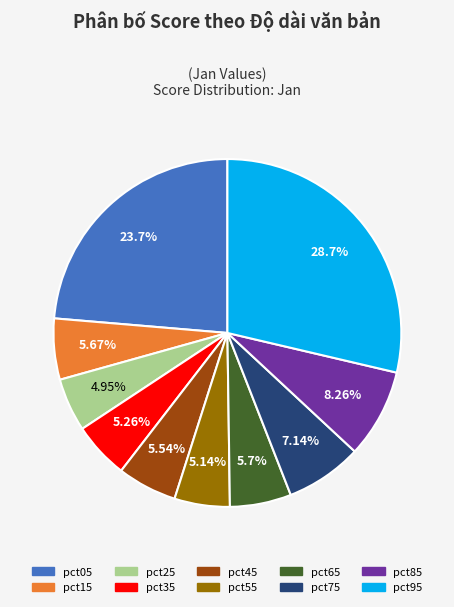

The pct65 slice represents 1% of the pie. True or false?

False